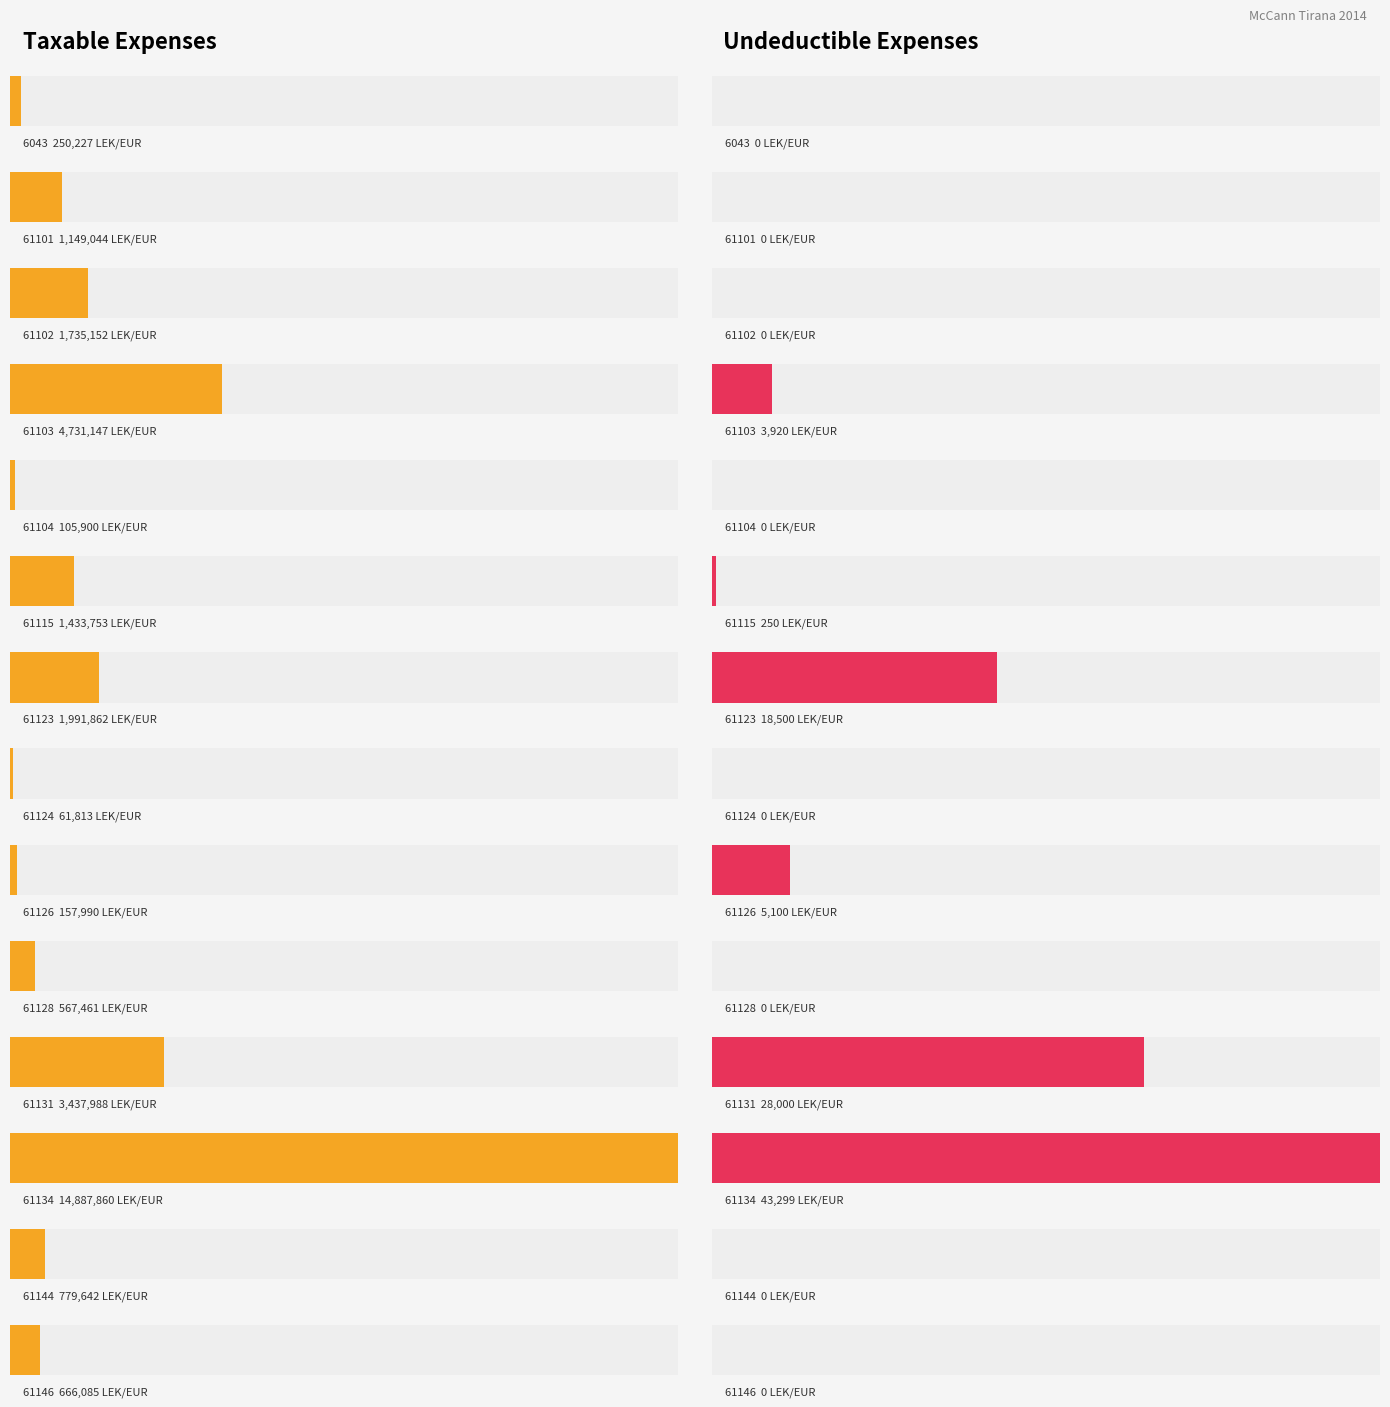

Is it true that Undeductible equals 22743.8 at 61146?

False